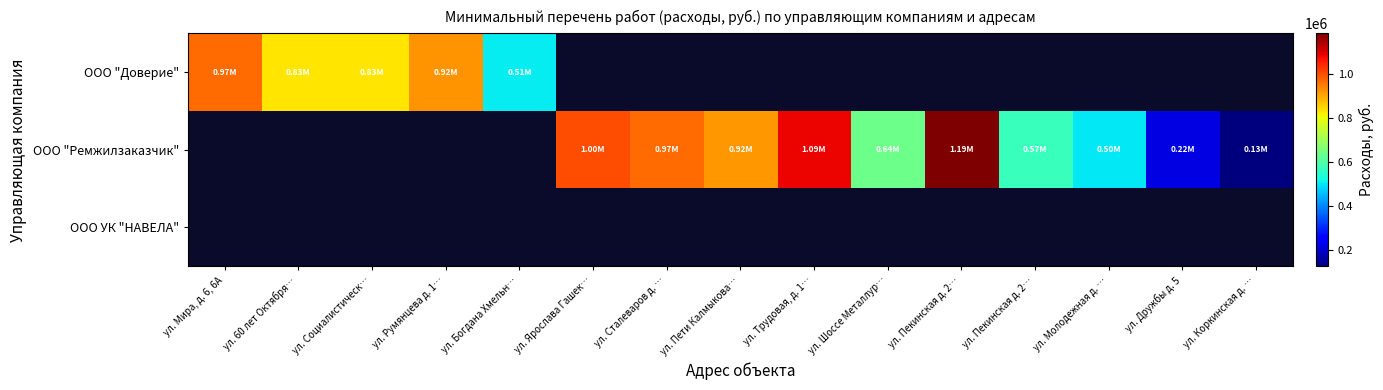

Which category has the highest value in the ООО "Доверие" series?

ул. Мира, д. 6, 6А